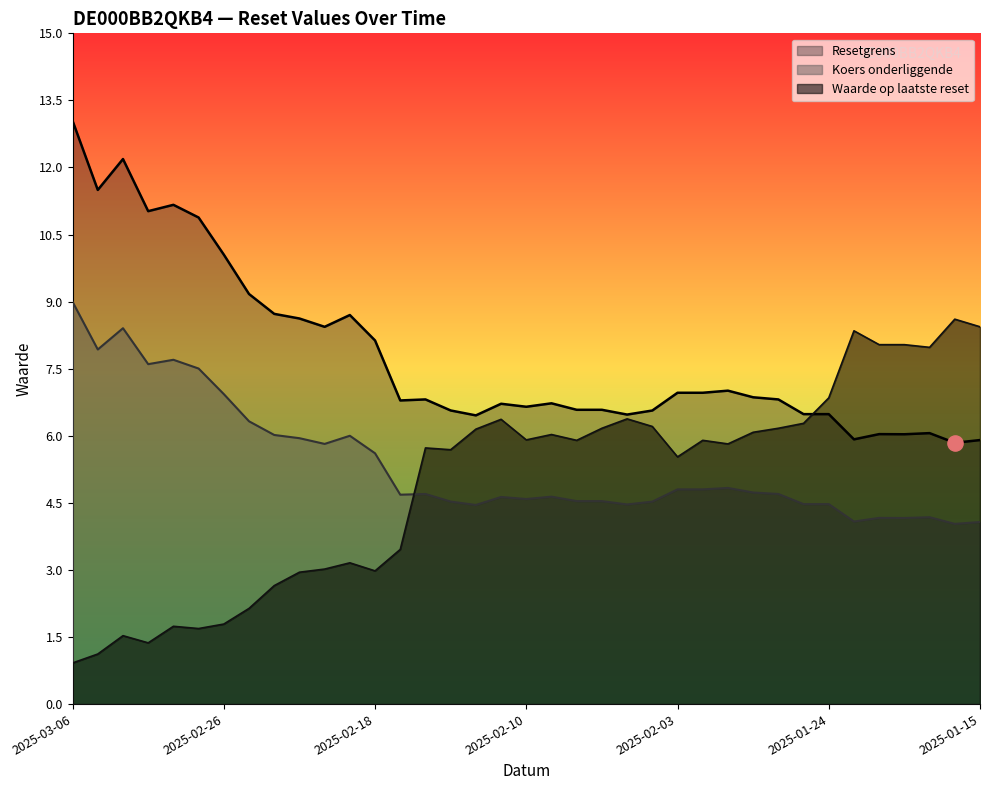

At how many categories does at least one series exceed 9?

8